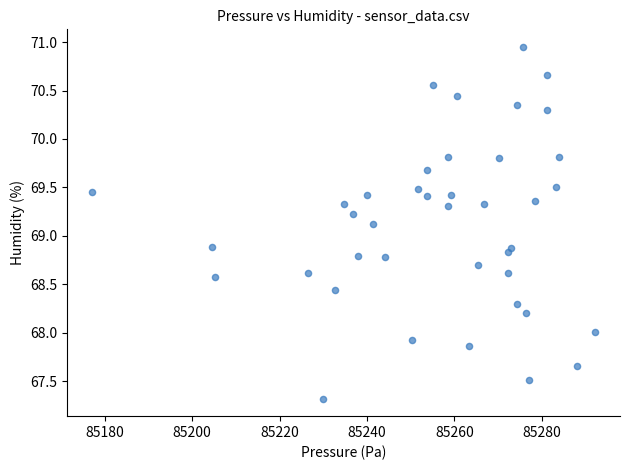

What is the range of Y values (max minus min)?

3.6